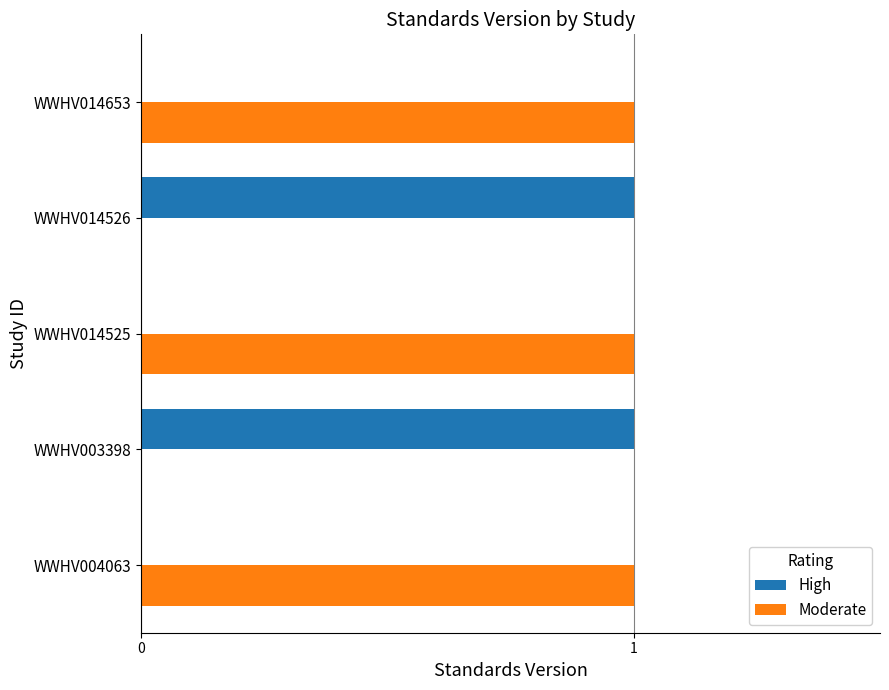

Which series has the largest total across all categories?

Moderate